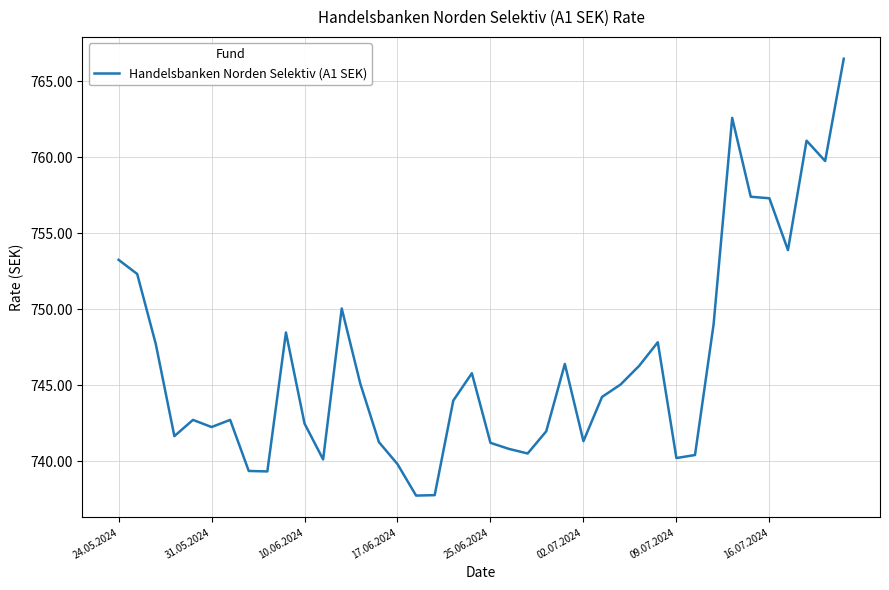

What is the smallest value displayed?

737.8